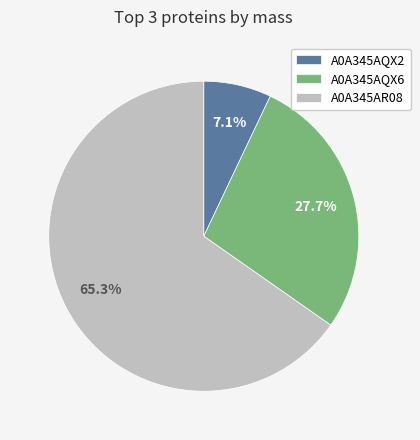

How many segments does this pie chart have?

3